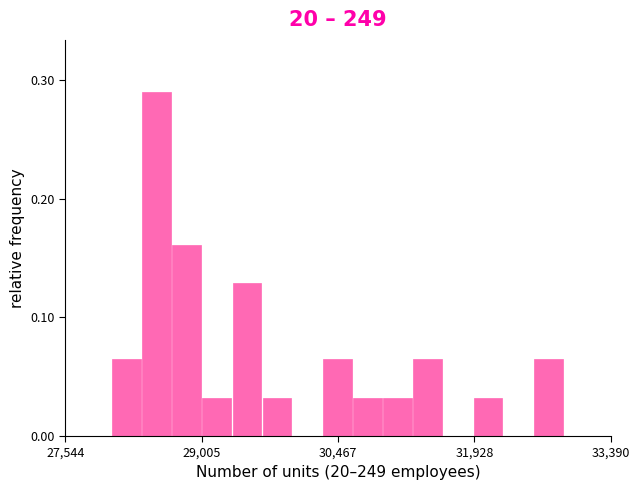

Around what value on the x-axis is the tallest bar? Give the approximate position of its centre, as read against the axis.

28600